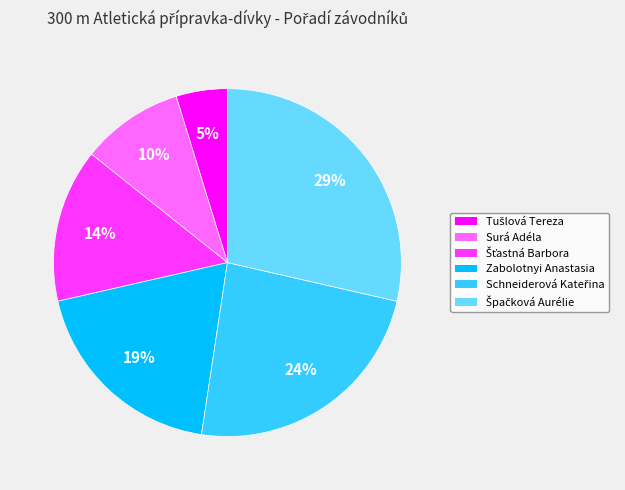

Does any single category account for the majority?

No